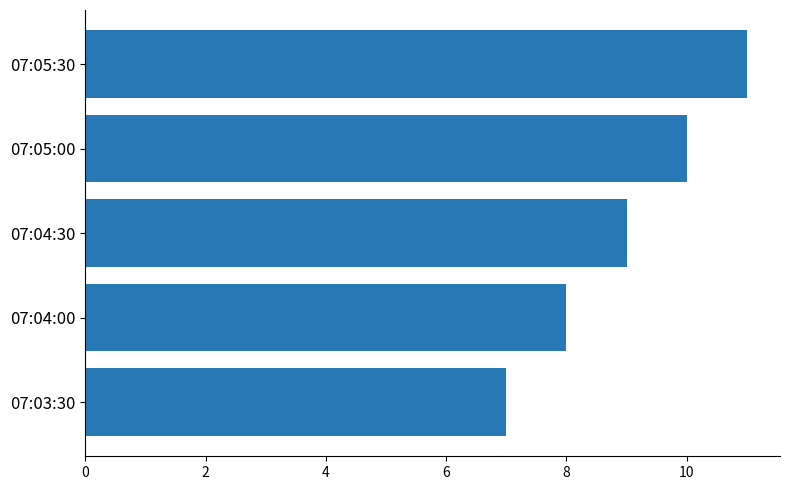

List the labels in order of value, smallest first.

07:03:30, 07:04:00, 07:04:30, 07:05:00, 07:05:30